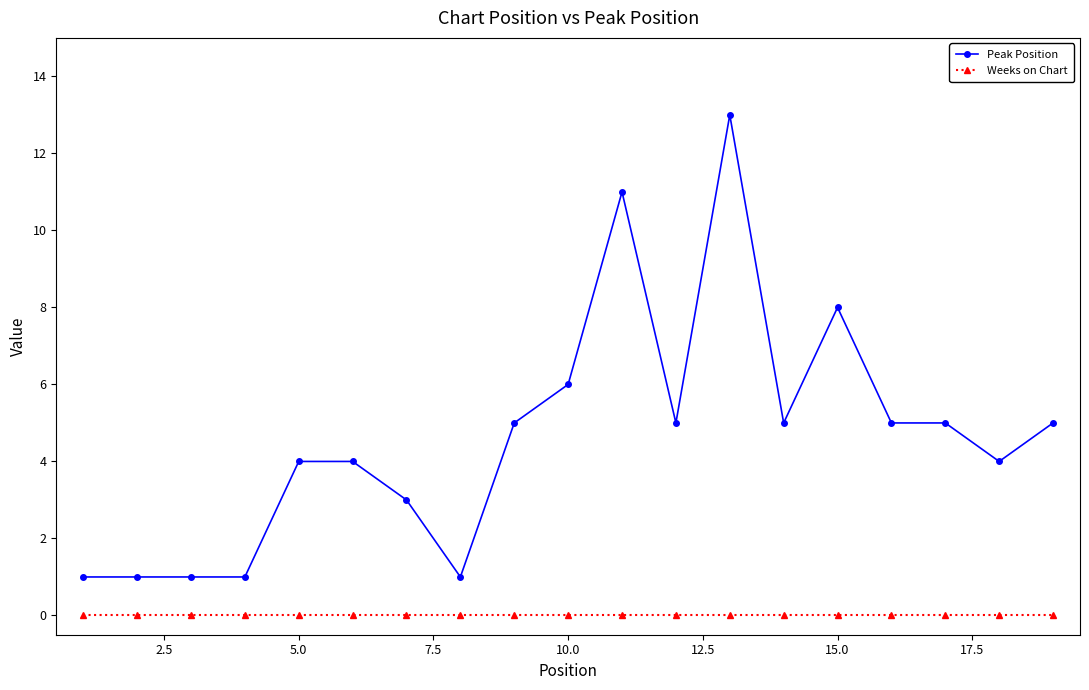

How many lines are shown in the chart?

2